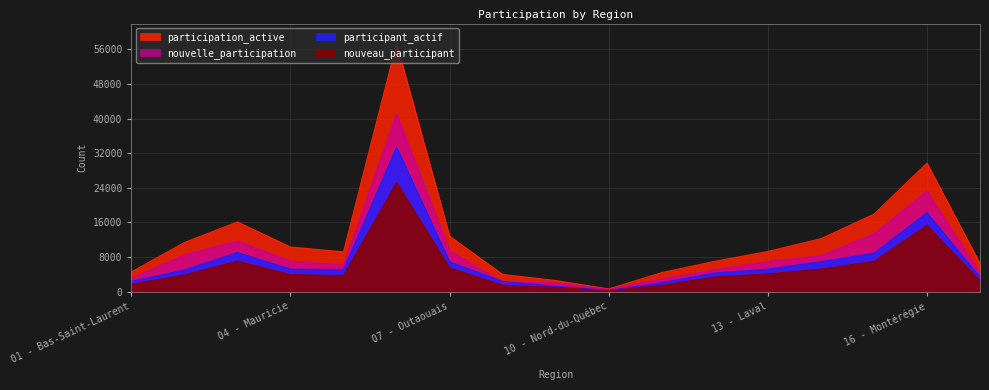

Read the participant_actif value at 16 - Montérégie, to the nearest 100.

18300